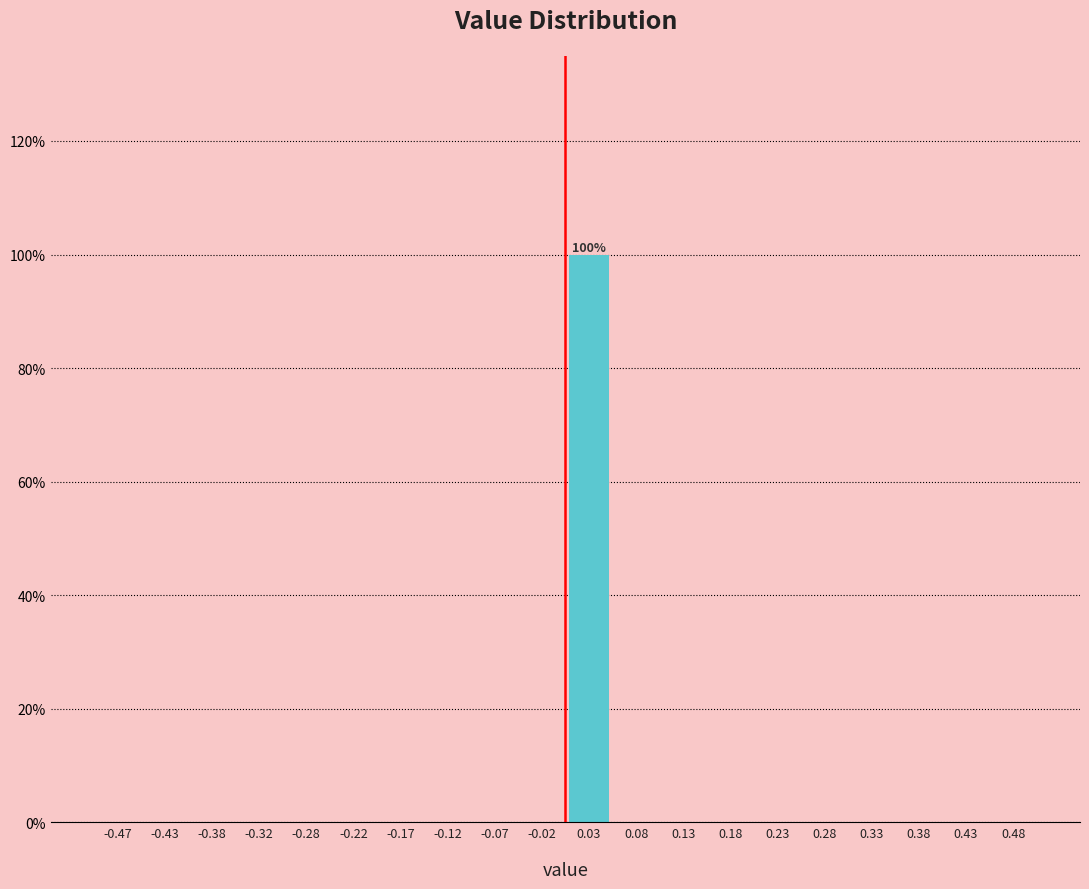

Which range on the x-axis has the tallest bar?

0.00 to 0.05